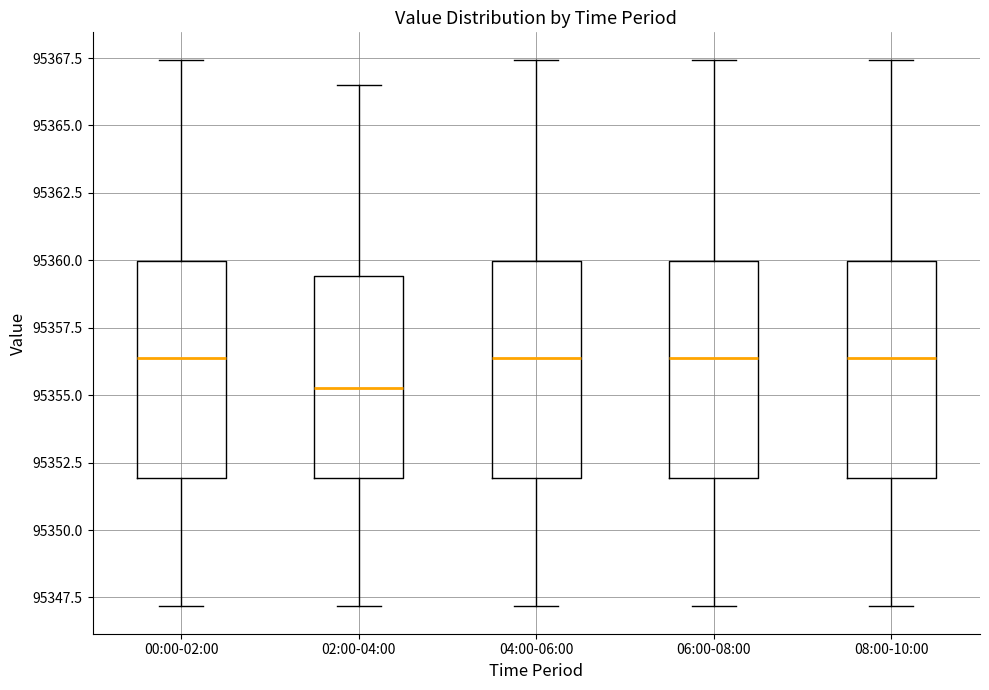

Reading left to right, transcribe this box plot: for each box, give where its median line is, the range the box spans, and where its two whiskers end, as read against the y-axis. The values are not printed on the chart, so give them approximately, as read against the axis.

00:00-02:00: median 95356.5, box 95352.0 to 95360.0, whiskers 95347.0 to 95367.5
02:00-04:00: median 95355.5, box 95352.0 to 95359.5, whiskers 95347.0 to 95366.5
04:00-06:00: median 95356.5, box 95352.0 to 95360.0, whiskers 95347.0 to 95367.5
06:00-08:00: median 95356.5, box 95352.0 to 95360.0, whiskers 95347.0 to 95367.5
08:00-10:00: median 95356.5, box 95352.0 to 95360.0, whiskers 95347.0 to 95367.5